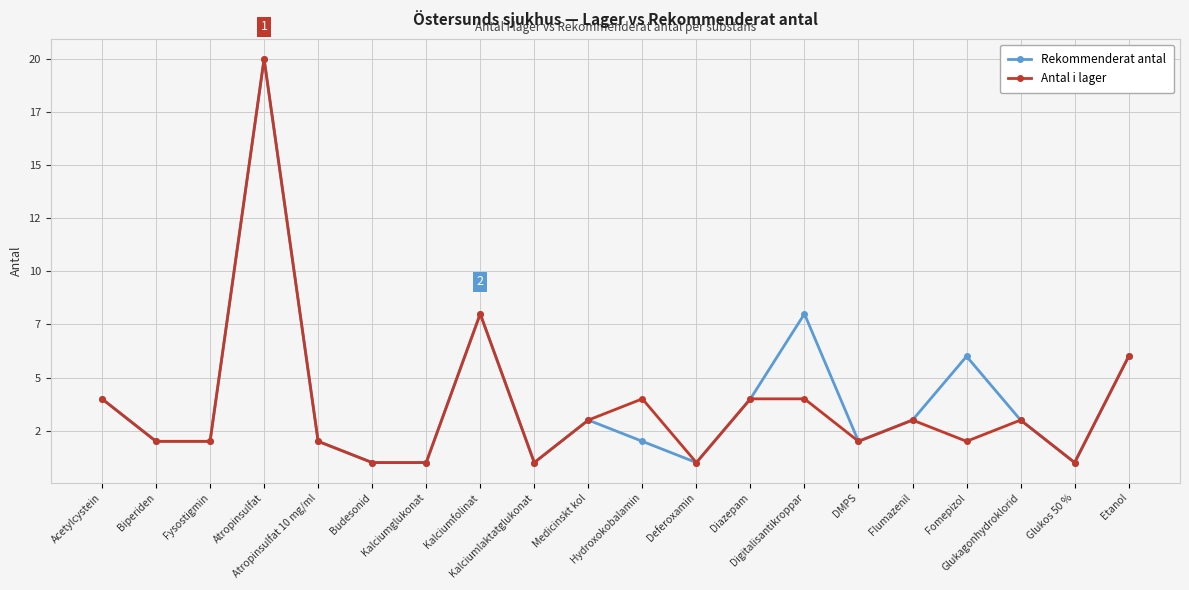

Is this an area chart (filled region under the line)?

No